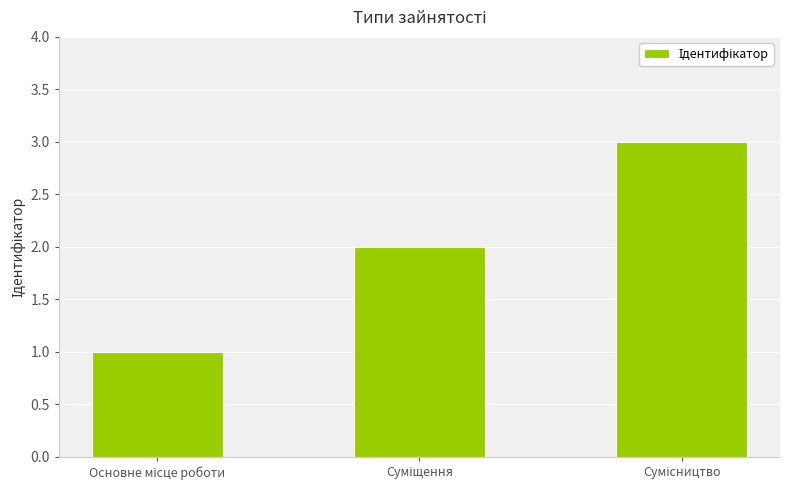

What is the sum of all values?

6